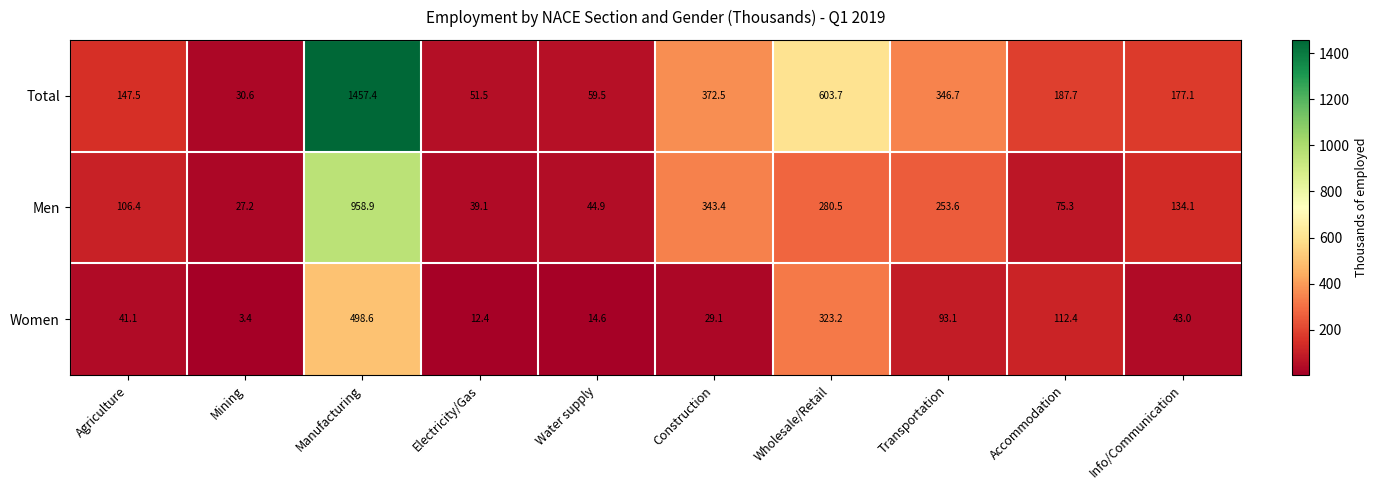

How many values in the Men series exceed 134?

5